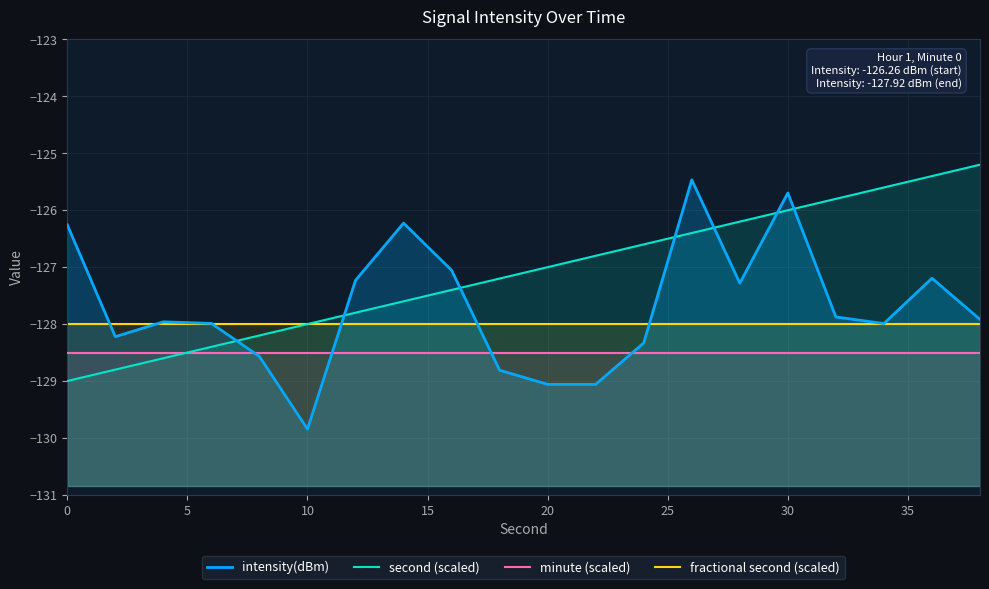

What is the total value across all series at 10?

-513.1